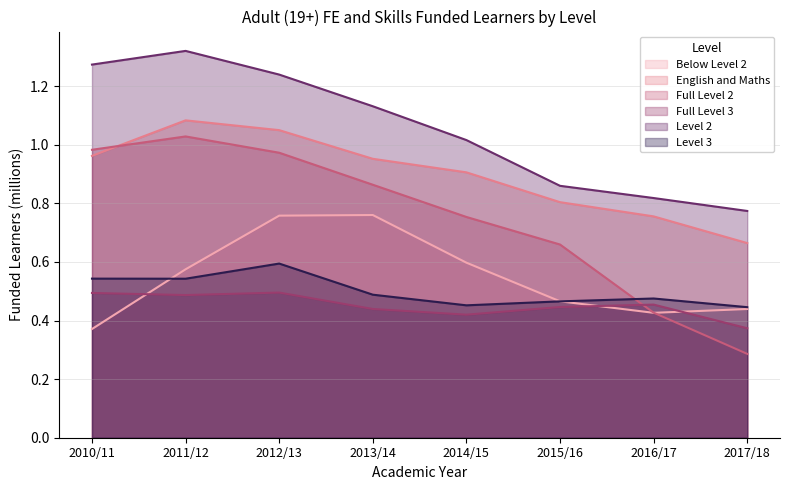

What is the value of the Full Level 3 point at the 7th from the left?

0.5